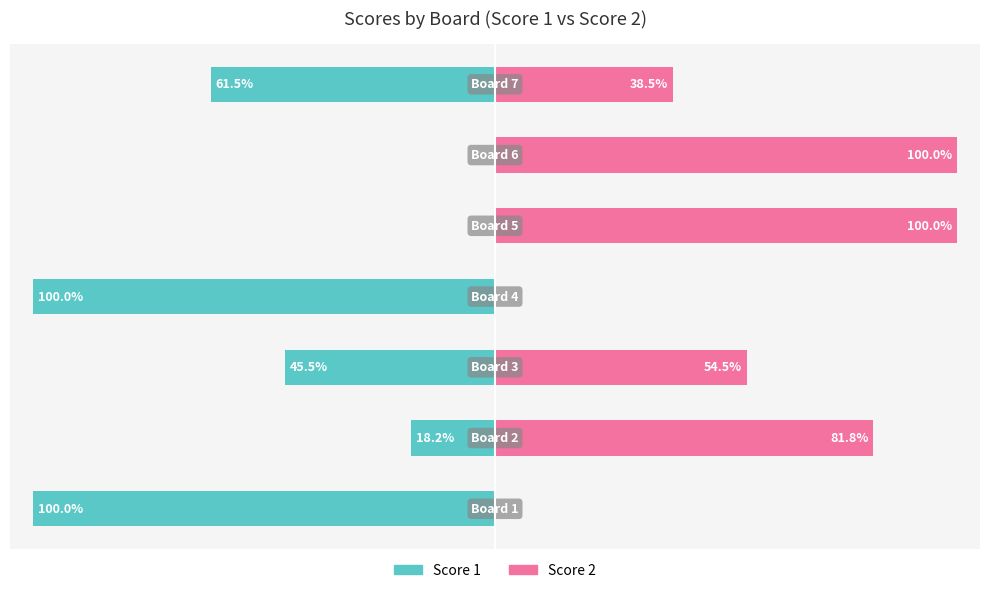

What is the difference between the highest and lowest values at −100?

100.0